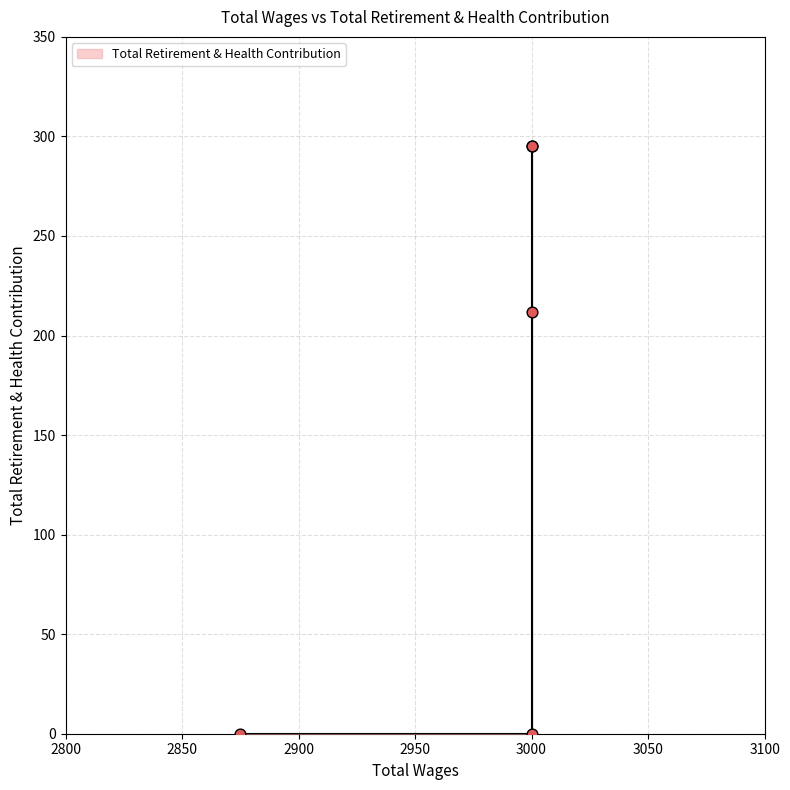

Between 3000.0 and 2875.0, which is larger?

3000.0